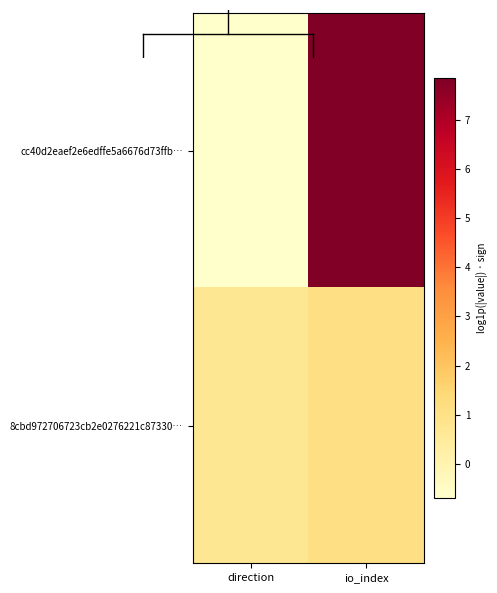

Rank the series at direction from highest to lowest value.

8cbd972706723cb2e0276221c87330…, cc40d2eaef2e6edffe5a6676d73ffb…